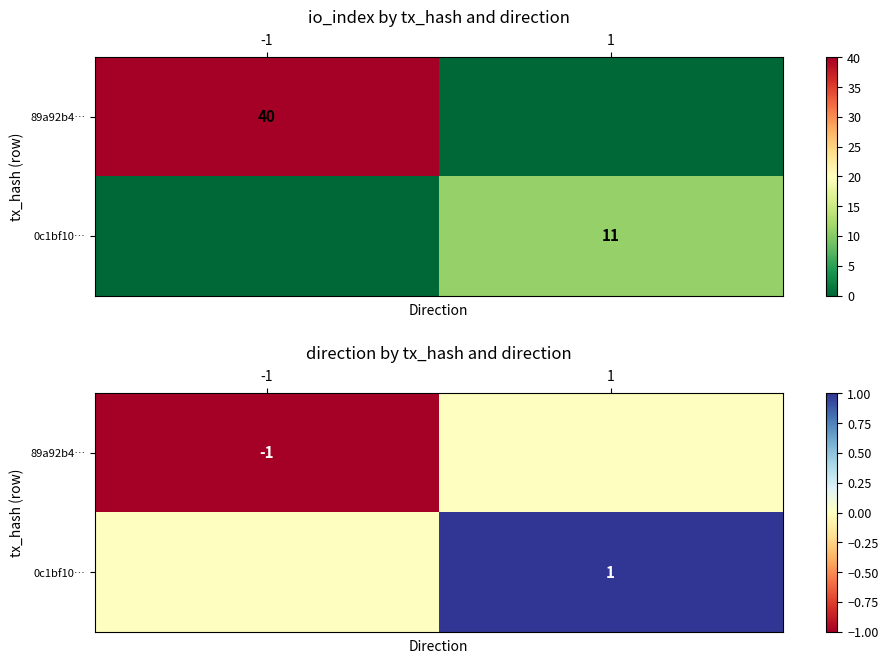

At 1, list the series in order from smallest to largest.

89a92b4…, 0c1bf10…